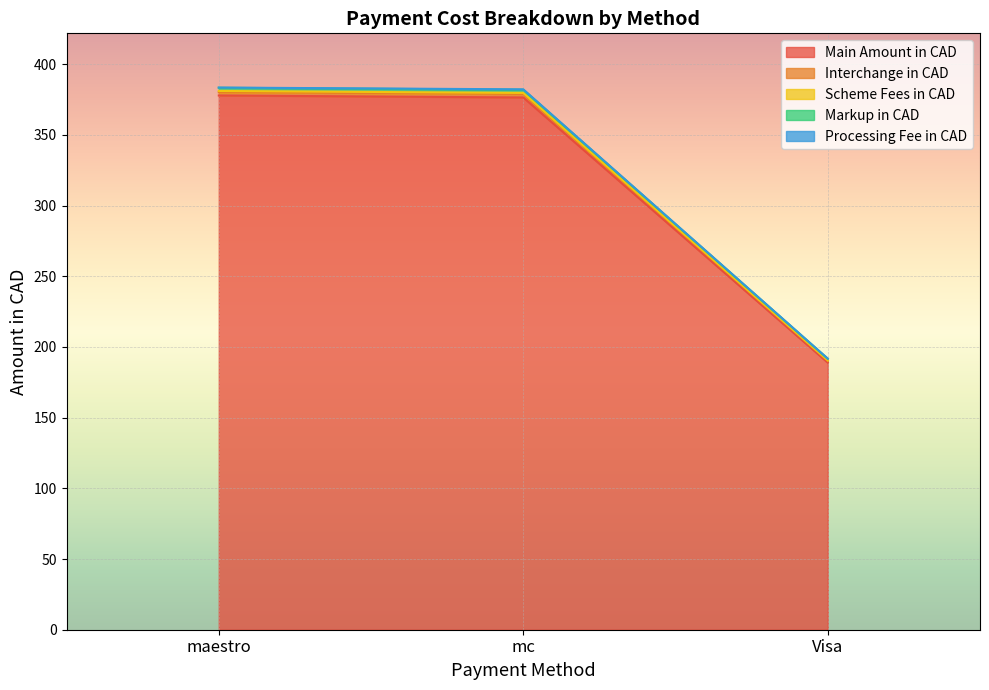

What is the label of the 2nd point from the left?

mc